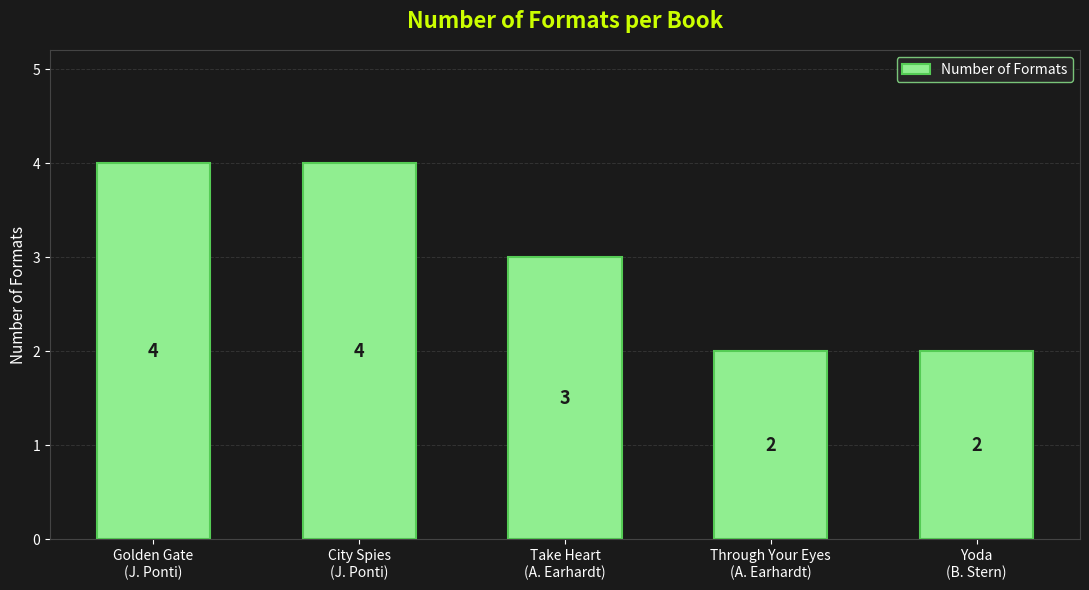

What is the value of the 3rd bar from the left?

3